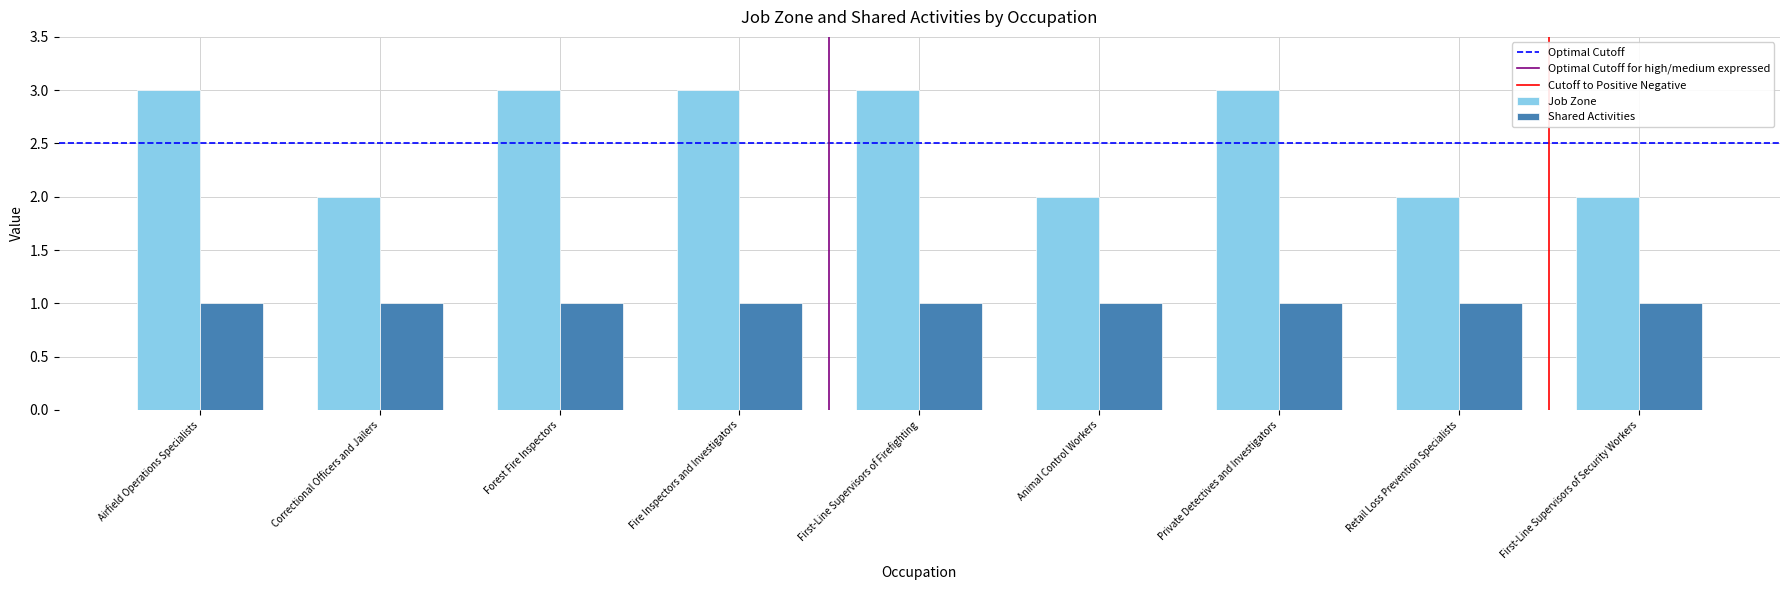

What position from the right is Retail Loss Prevention Specialists?

2